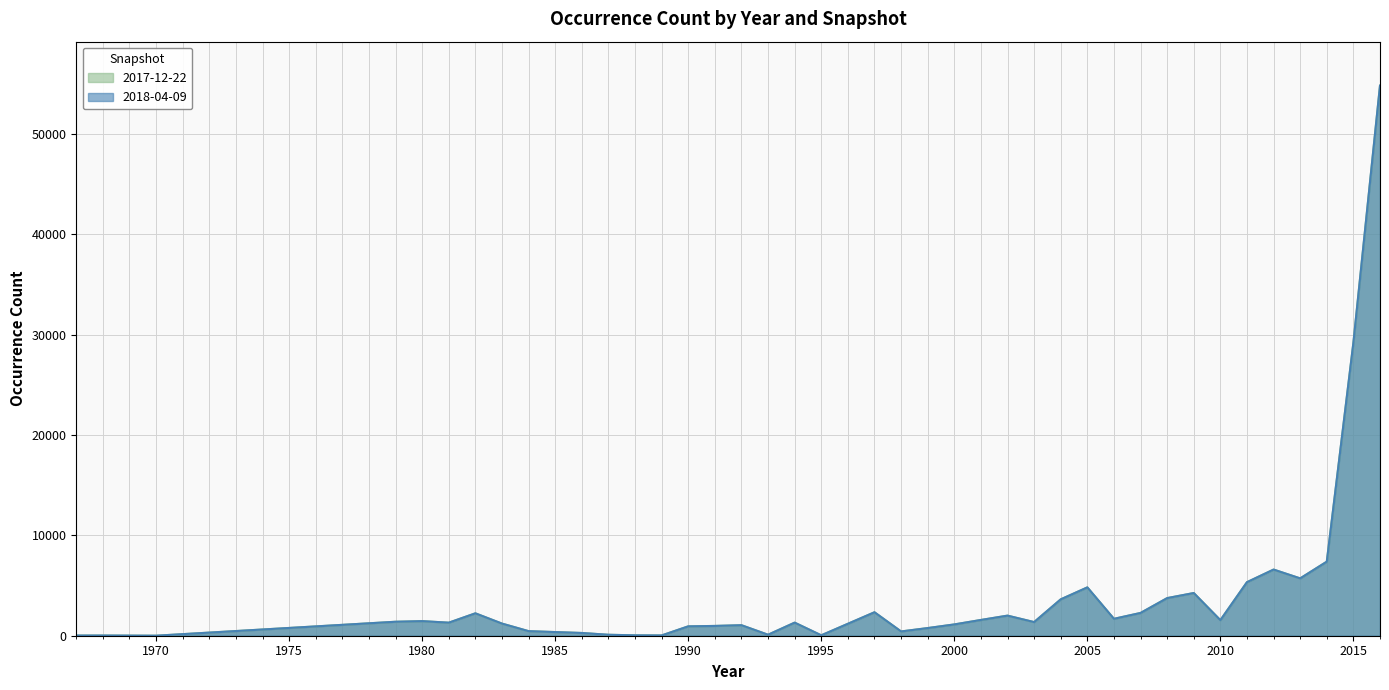

Which has a higher value, 2015 or 2008?

2015